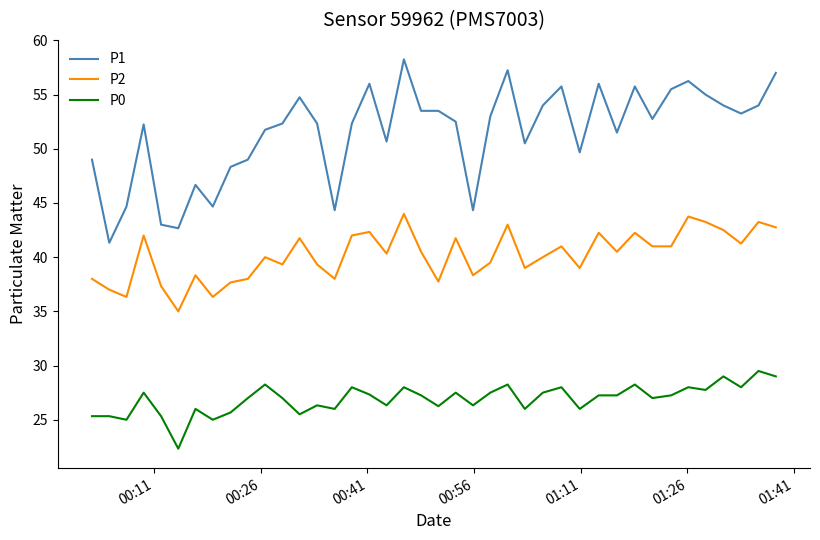

What is the sum of all P0 values?

1076.1